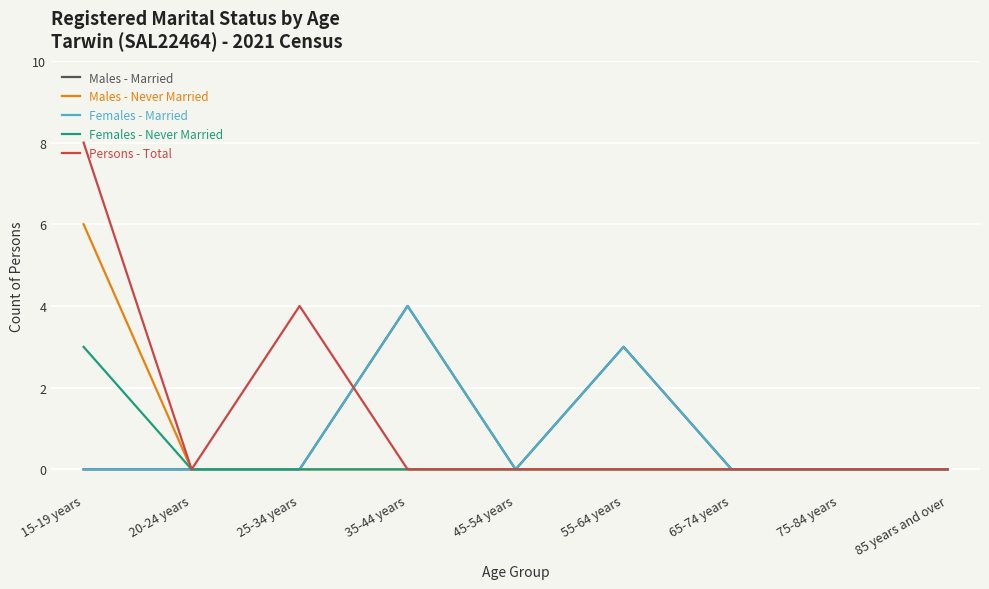

What is the difference between the maximum and second lowest values in the Males - Married series?

4